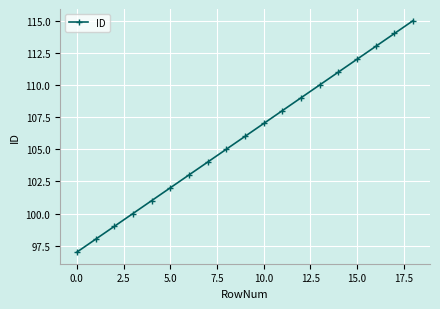

What is the value of the 19th point from the left?

115